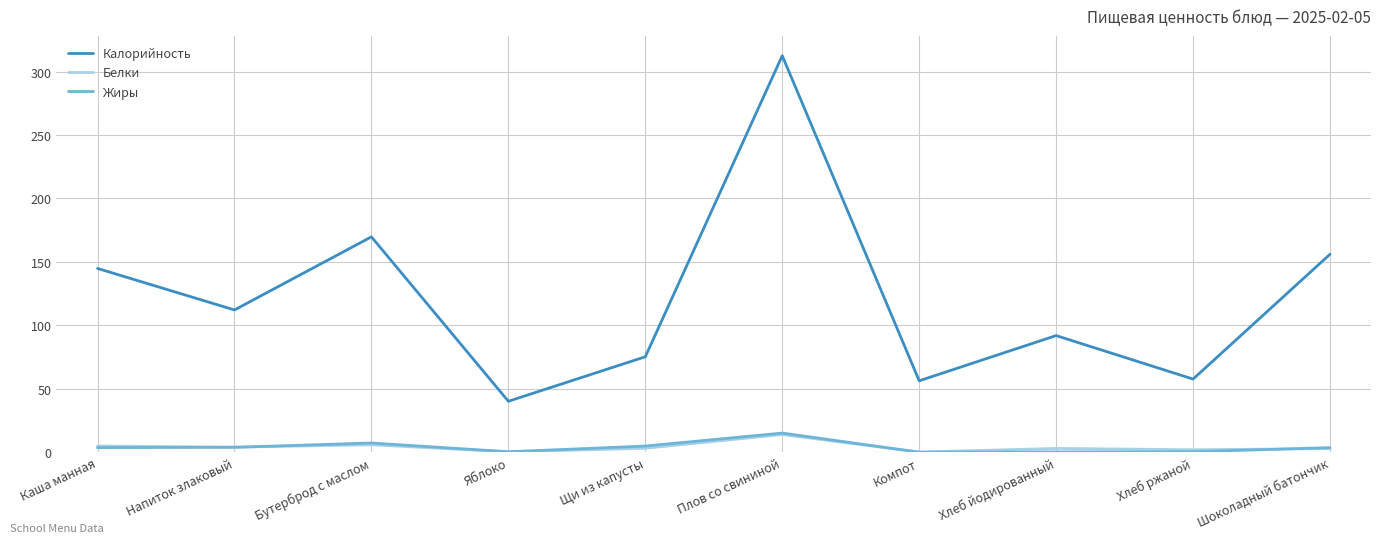

At which label does Калорийность reach its minimum?

Яблоко